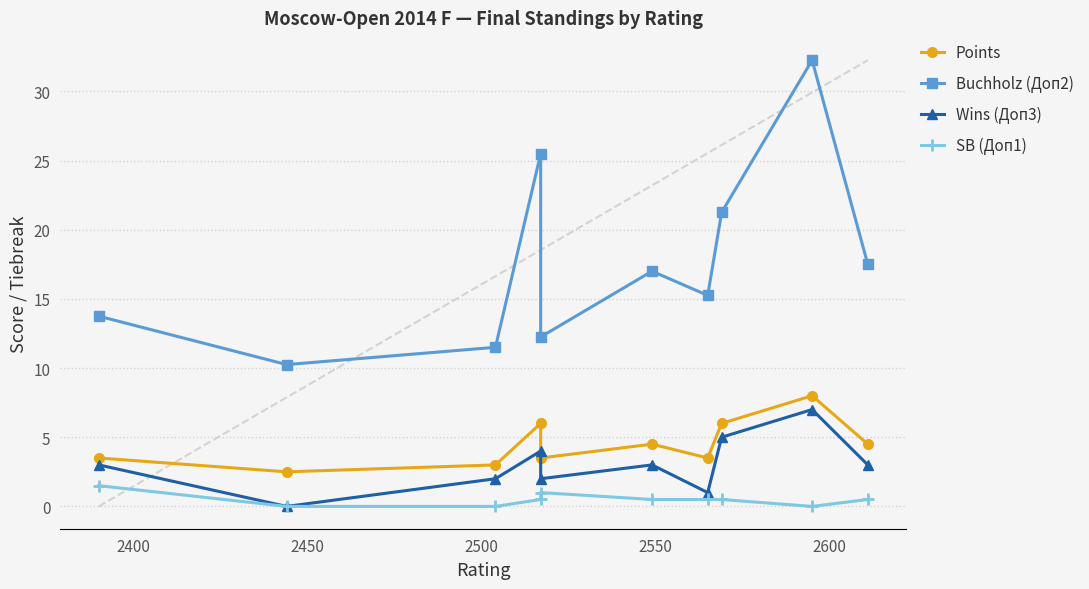

In Points, how many points are higher than both neighbors (excluding endpoints)?

3